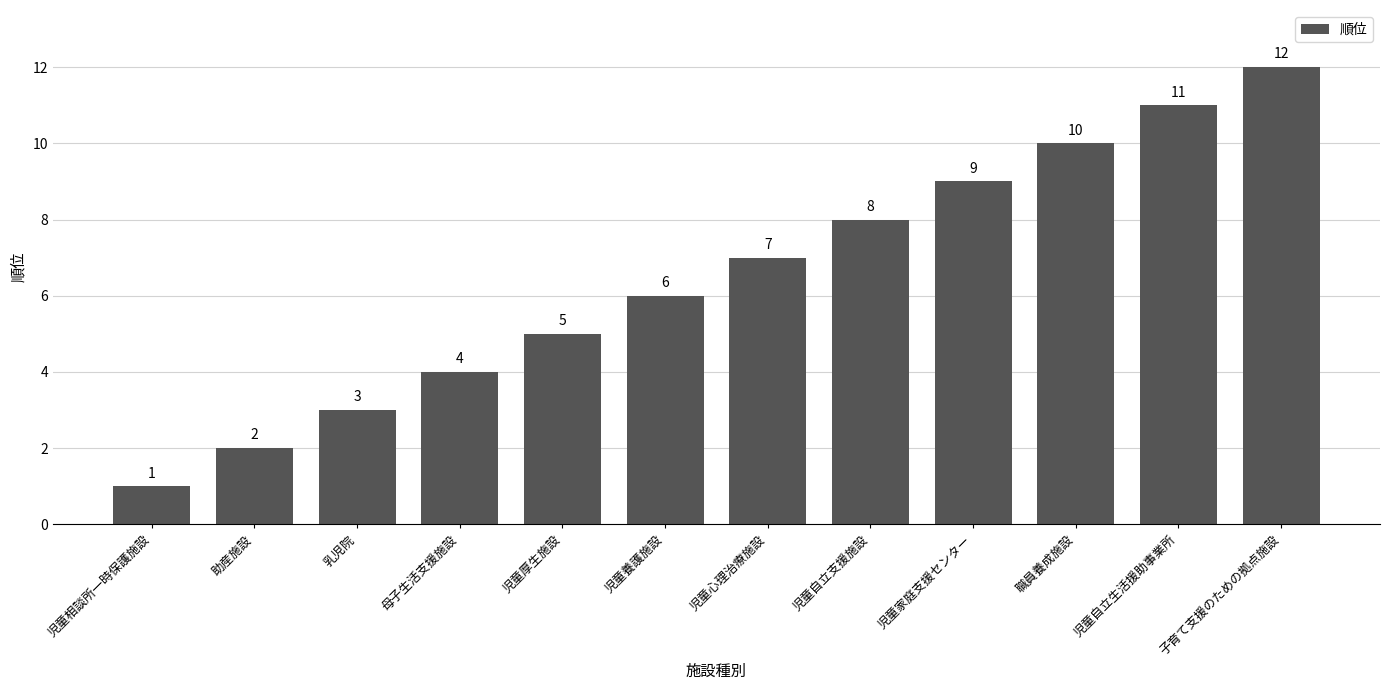

Between 職員養成施設 and 児童自立支援施設, which is larger?

職員養成施設